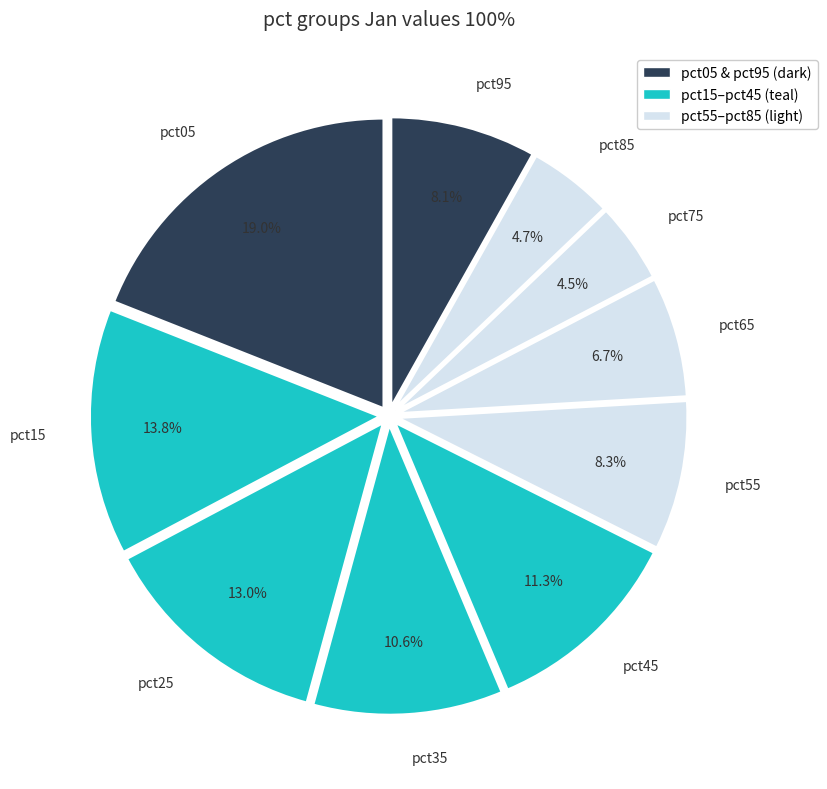

How much of the chart is everything except pct75?

95.5%